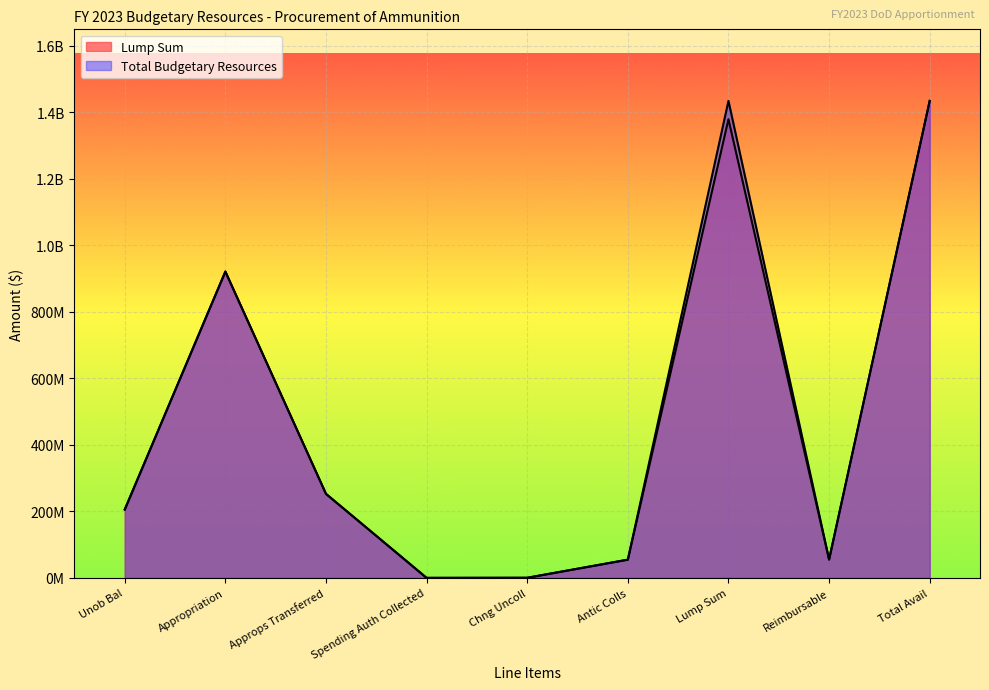

Which has a higher value, Approps Transferred or Antic Colls?

Approps Transferred